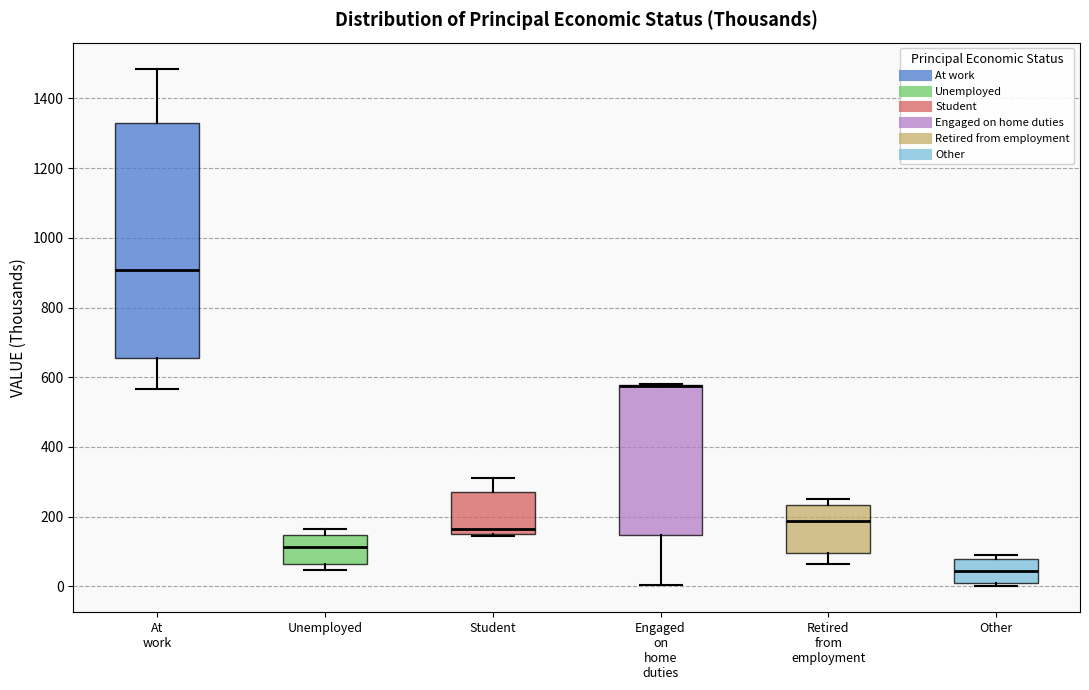

Reading left to right, transcribe this box plot: for each box, give where its median line is, the range the box spans, and where its two whiskers end, as read against the y-axis. The values are not printed on the chart, so give them approximately, as read against the axis.

At work: median 900, box 660 to 1320, whiskers 560 to 1480
Unemployed: median 120, box 60 to 140, whiskers 40 to 160
Student: median 160, box 140 to 280, whiskers 140 to 320
Engaged on home duties: median 580 (drawn on the box's upper edge), box 140 to 580, whiskers 0 to 580
Retired from employment: median 180, box 100 to 240, whiskers 60 to 260
Other: median 40, box 0 to 80, whiskers 0 (just below the box's lower edge) to 100